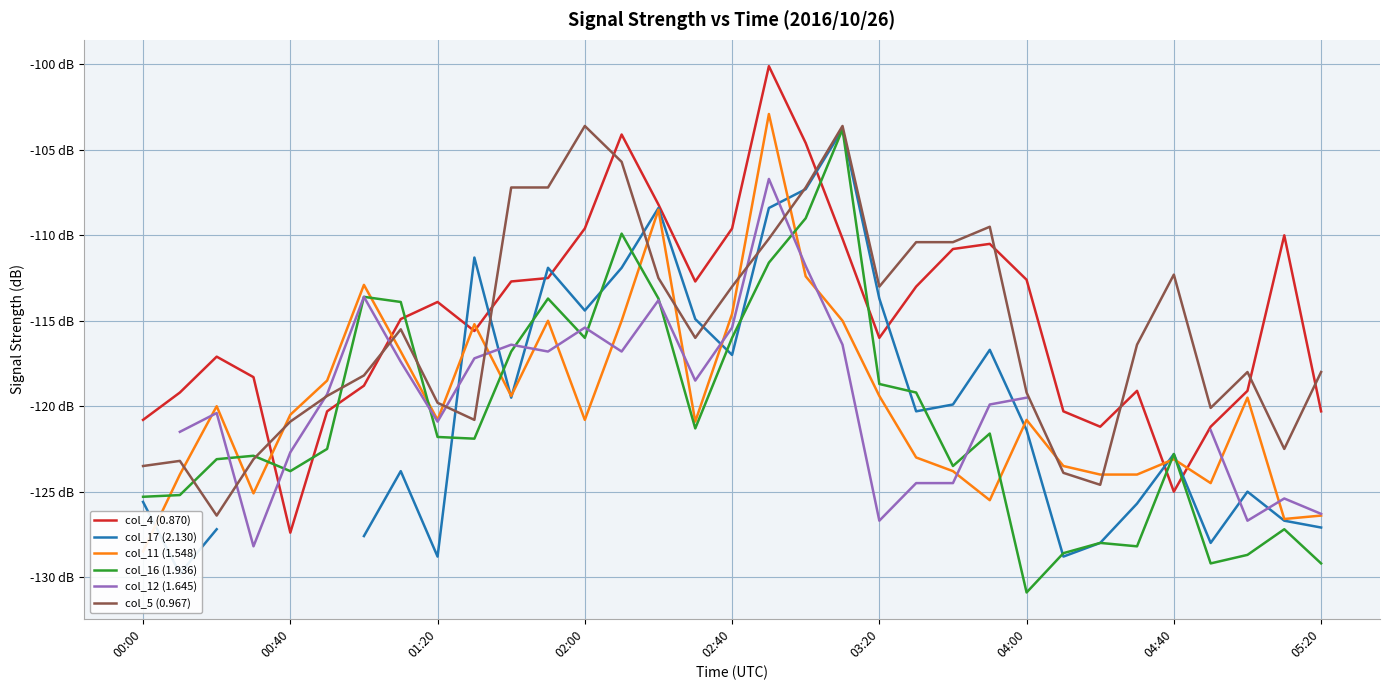

In col_4 (0.870), how many points are higher than both neighbors (excluding endpoints)?

7